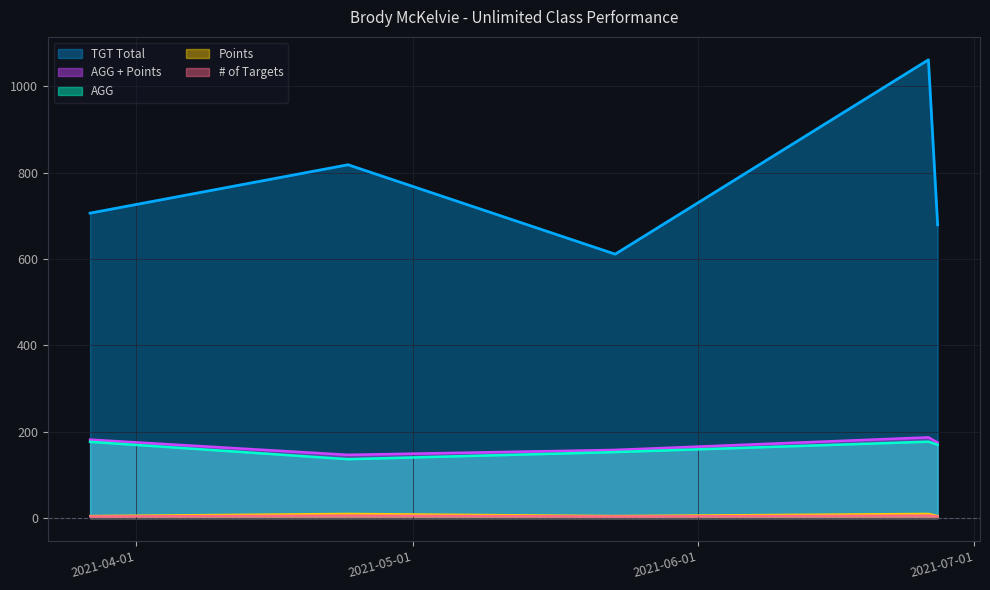

List the series in order of their peak value, highest first.

TGT Total, AGG + Points, AGG, # of Targets, Points